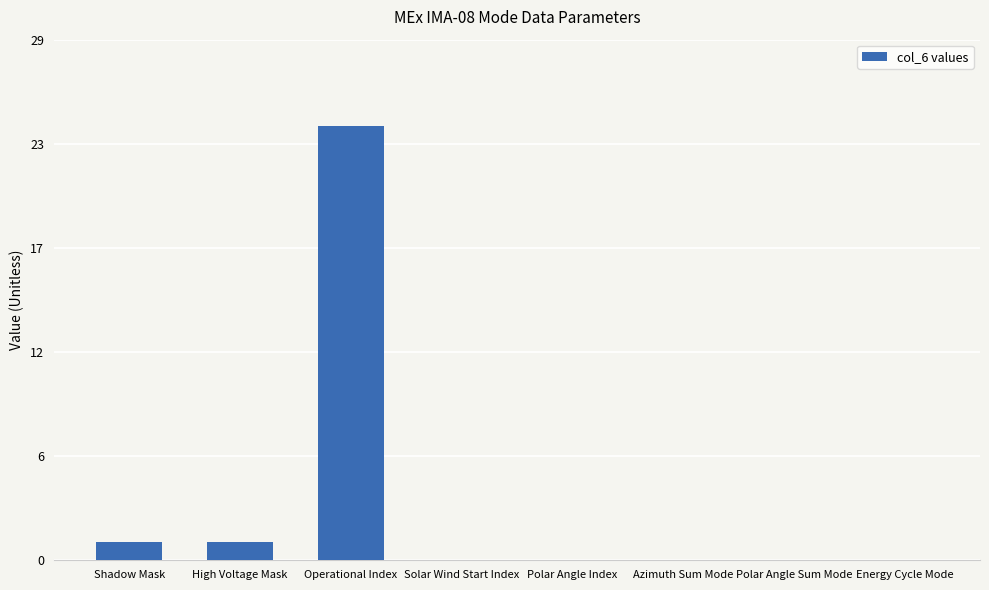

How many data points are above 0?

3